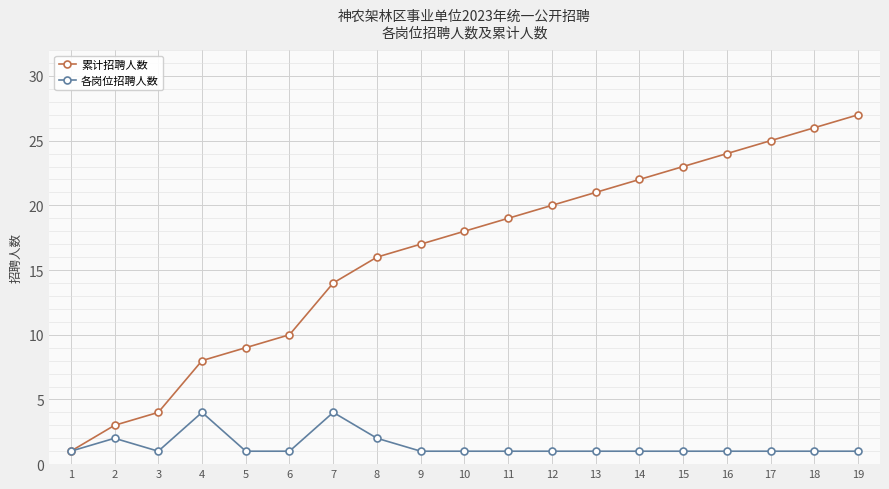

At 10, list the series in order from smallest to largest.

各岗位招聘人数, 累计招聘人数